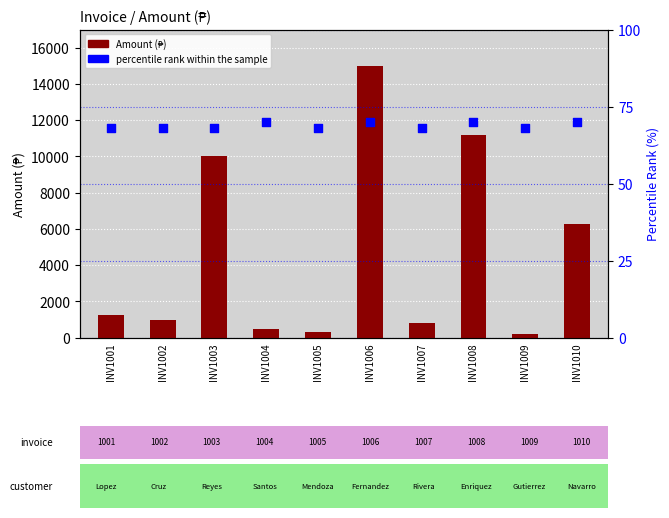

Which series has the largest total across all categories?

Amount (₱)